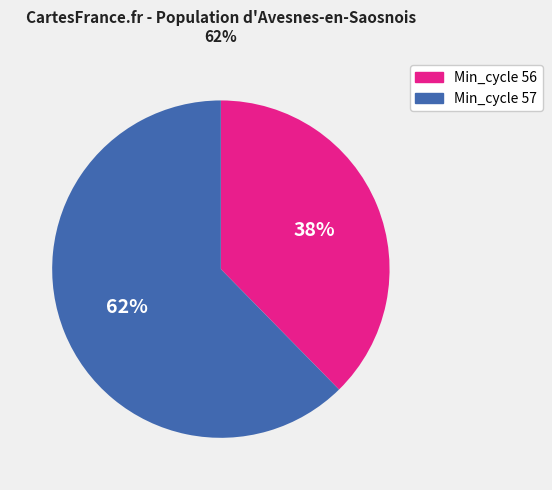

Is there any slice that represents more than half of the pie?

Yes